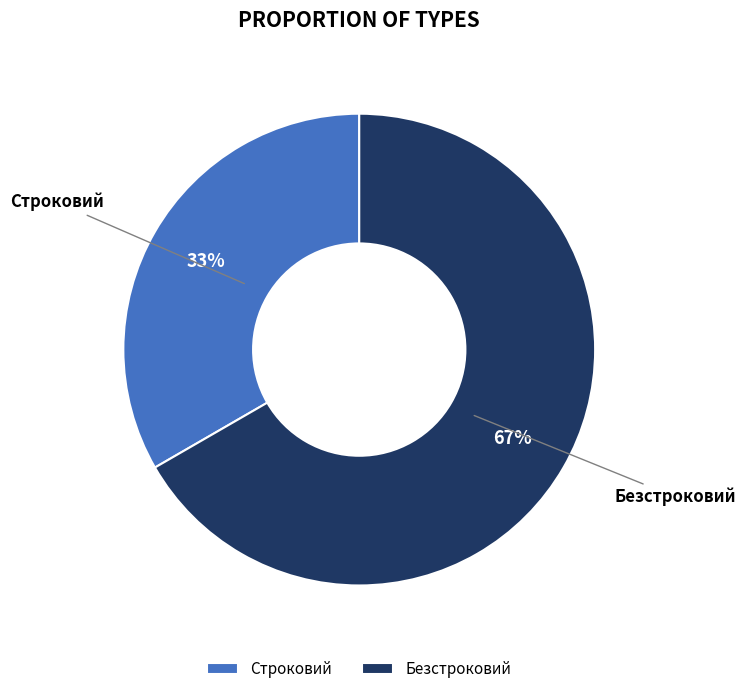

Count the number of slices in the pie.

2